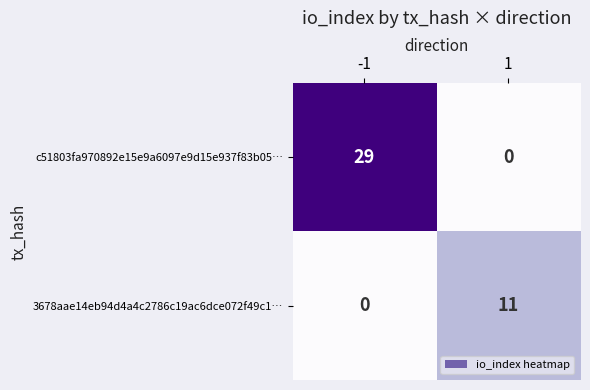

Is it true that c51803fa970892e15e9a6097e9d15e937f83b05… equals 29 at -1?

True